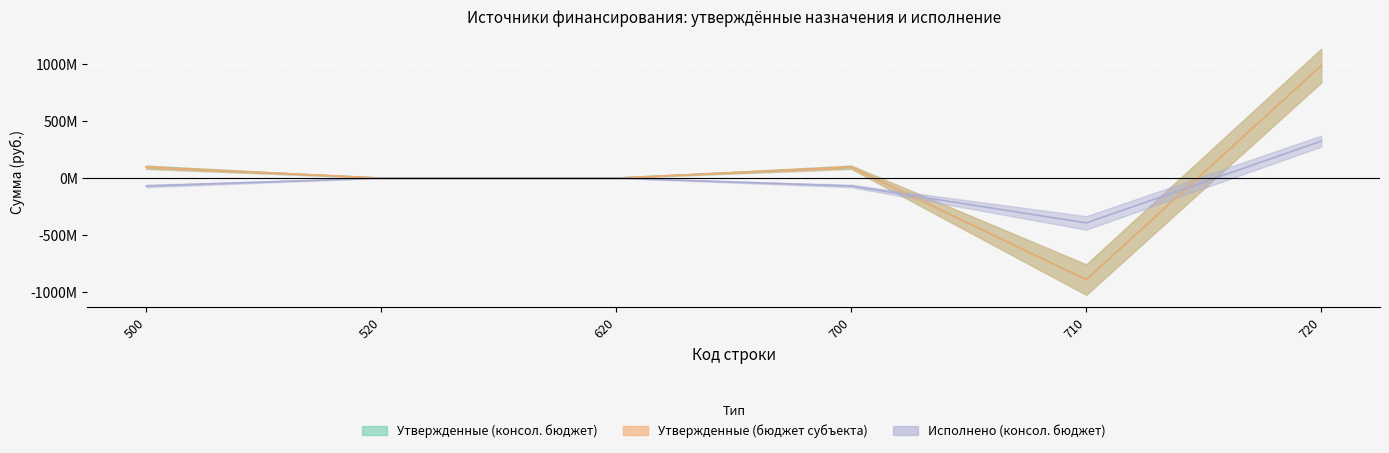

Reading right to left, extract all data points from this chart.

Утвержденные (консол. бюджет): 720=988991875.6	710=-893509075.4	700=95482800.2	620=0.0	520=0.0	500=95482800.2
Утвержденные (бюджет субъекта): 720=988991875.6	710=-893509075.4	700=95482800.2	620=0.0	520=0.0	500=95482800.2
Исполнено (консол. бюджет): 720=324832891.0	710=-394647636.5	700=-69814745.5	620=0.0	520=0.0	500=-69814745.5